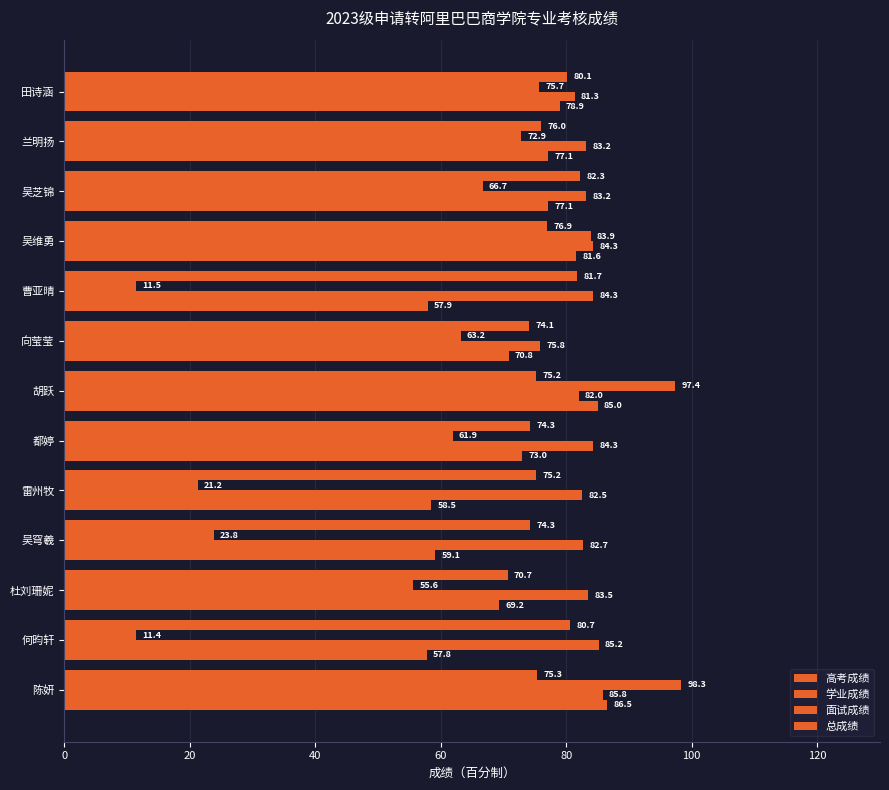

How many values in the 面试成绩 series are below 83?

5